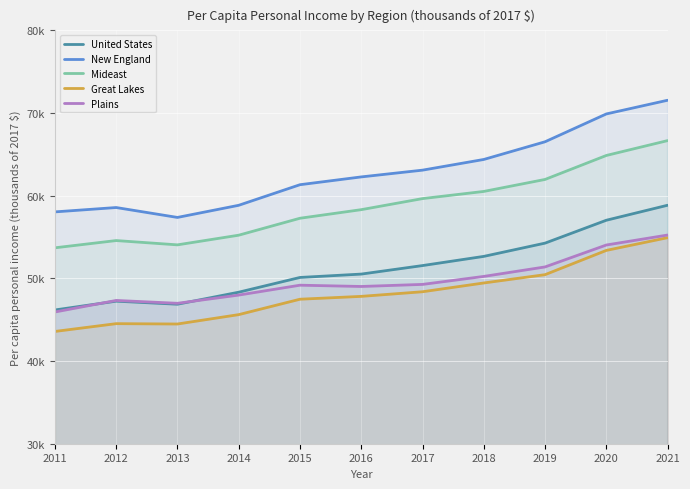

Which category has the highest value in the Mideast series?

2021